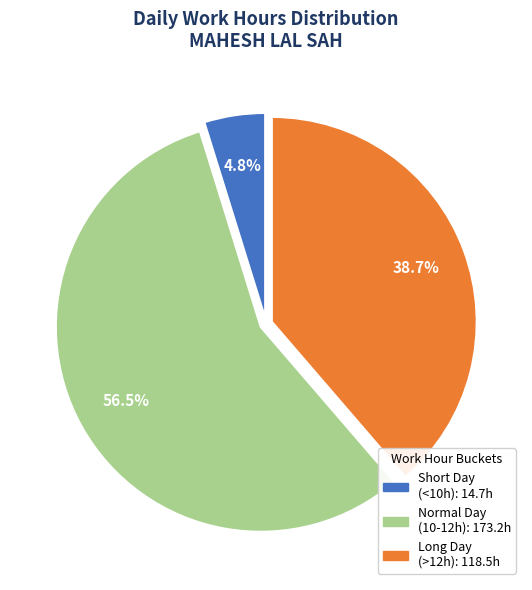

Is there any slice that represents more than half of the pie?

Yes